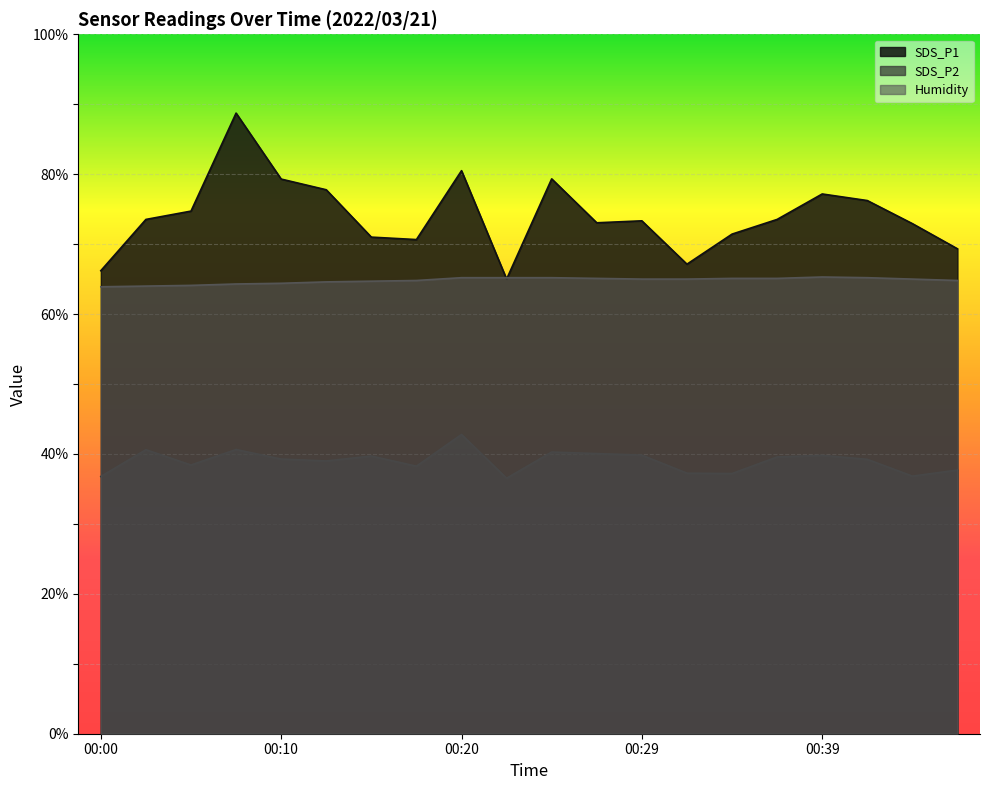

How many lines are shown in the chart?

3